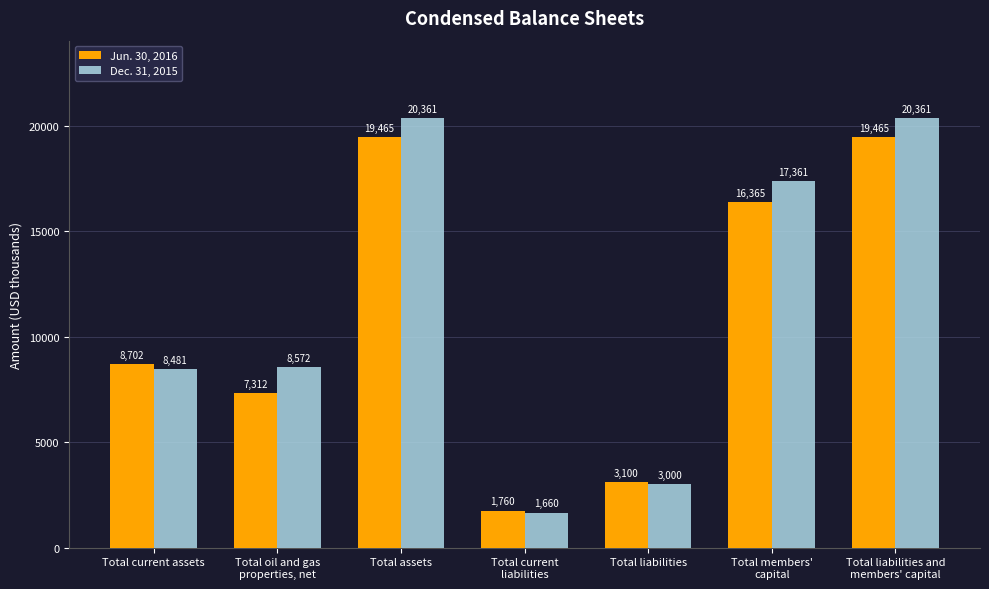

Is the value of Jun. 30, 2016 at Total liabilities greater than the value of Dec. 31, 2015 at Total members'
capital?

No